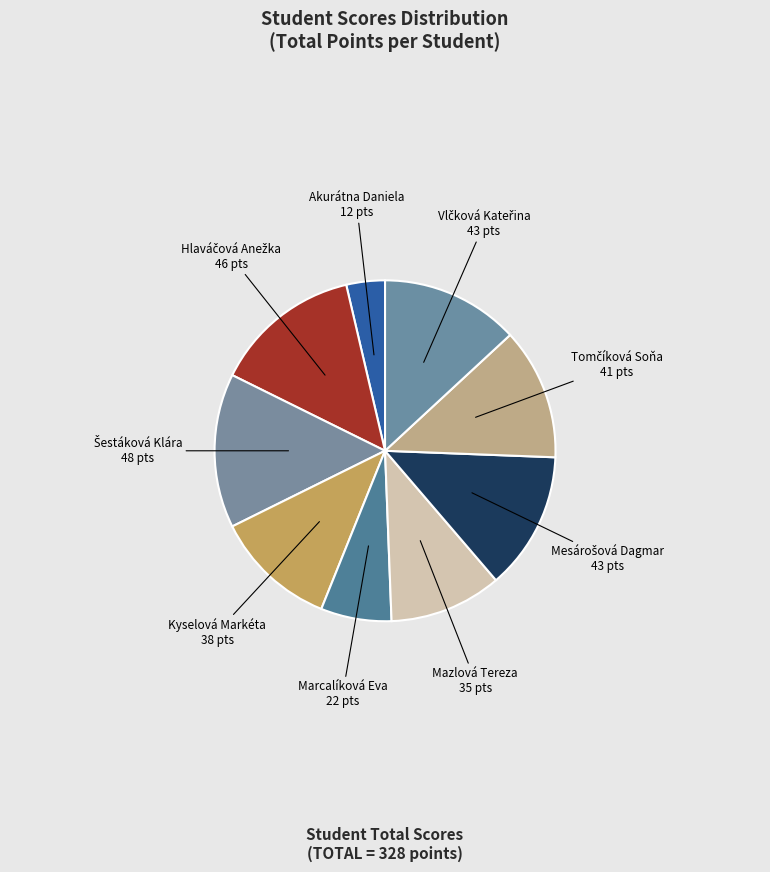

How many slices are in this pie chart?

9